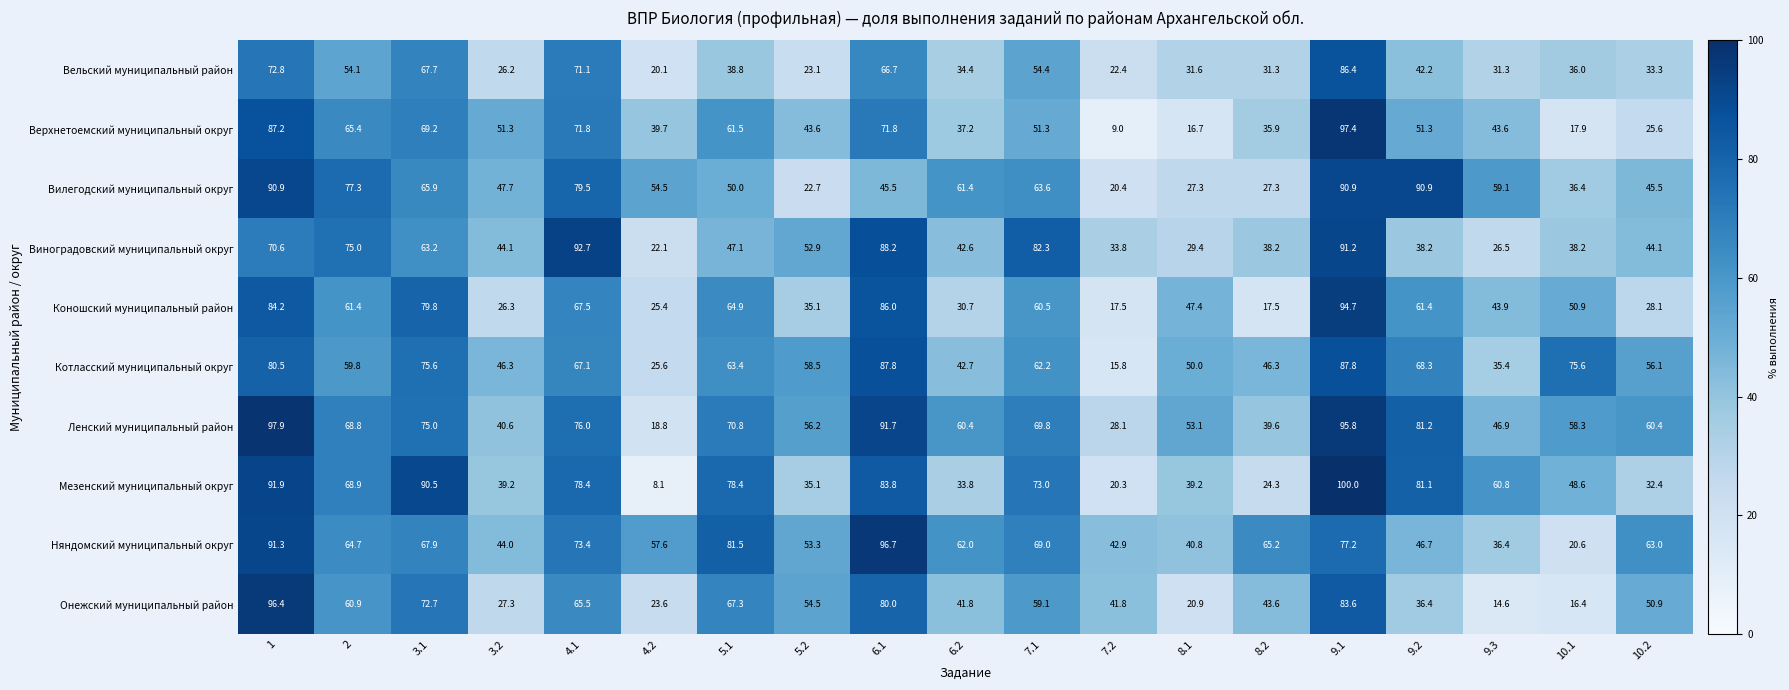

What is the sum of all Котласский муниципальный округ values?

1104.8